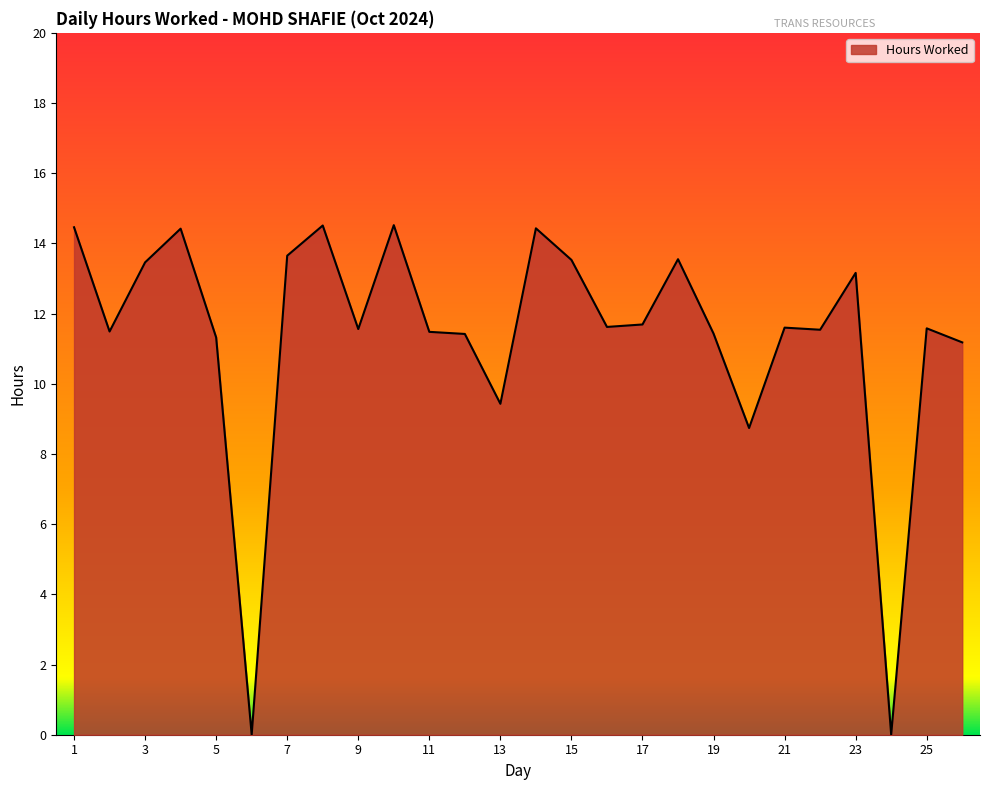

What is the difference between the maximum and minimum values?

14.5